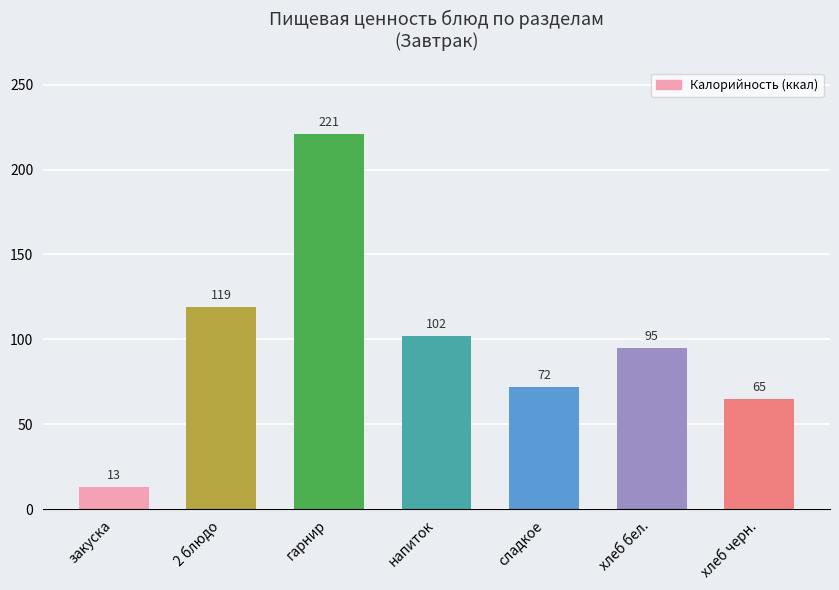

What is the greatest value displayed?

221